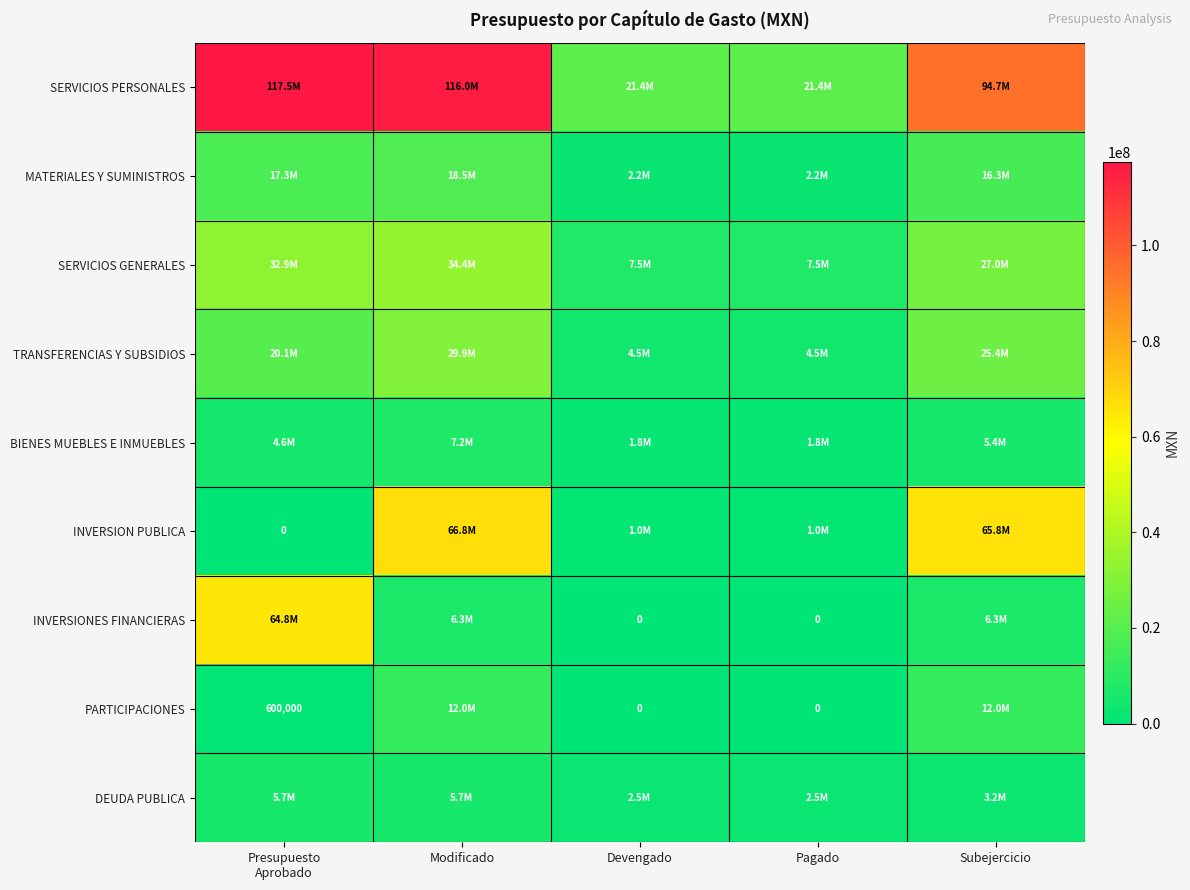

At which category is the sum across all series the highest?

Modificado